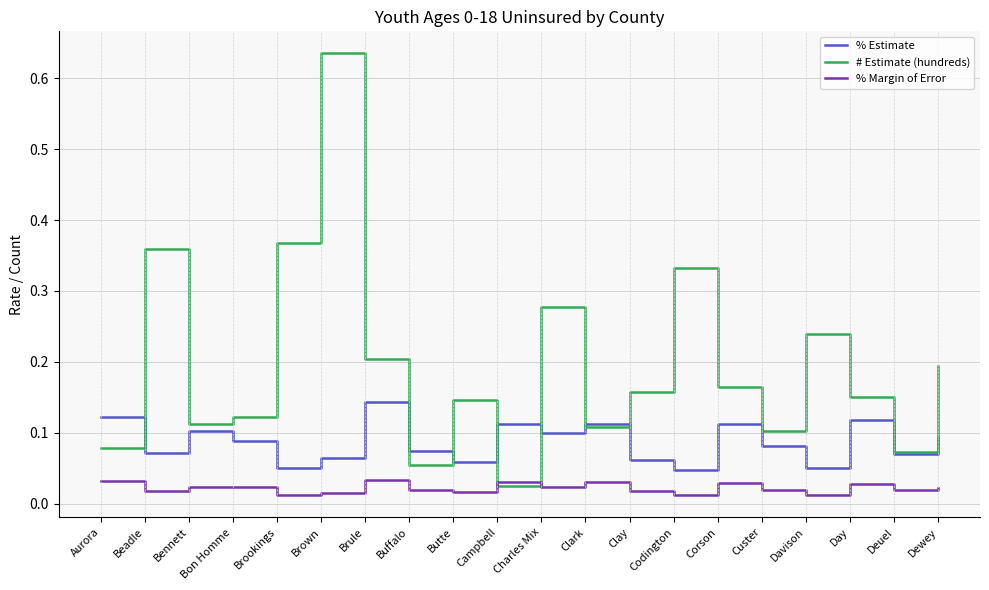

True or false: % Estimate has more than 0 points higher than both neighbors.

True